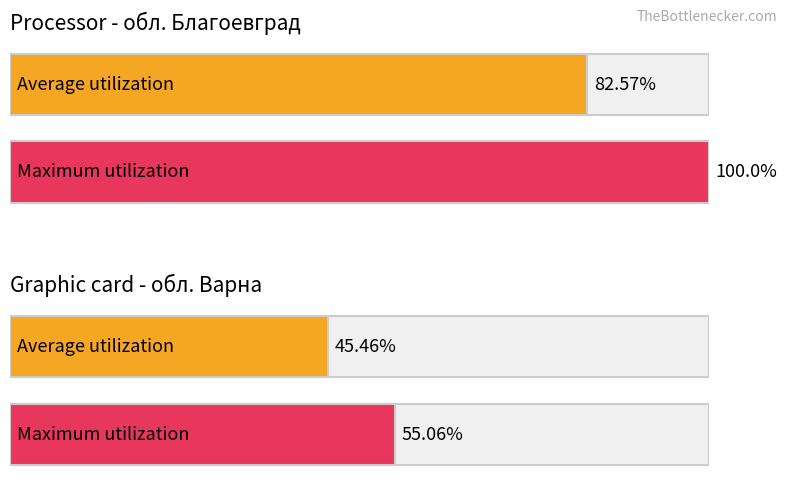

What position from the right is обл. Варна?

1